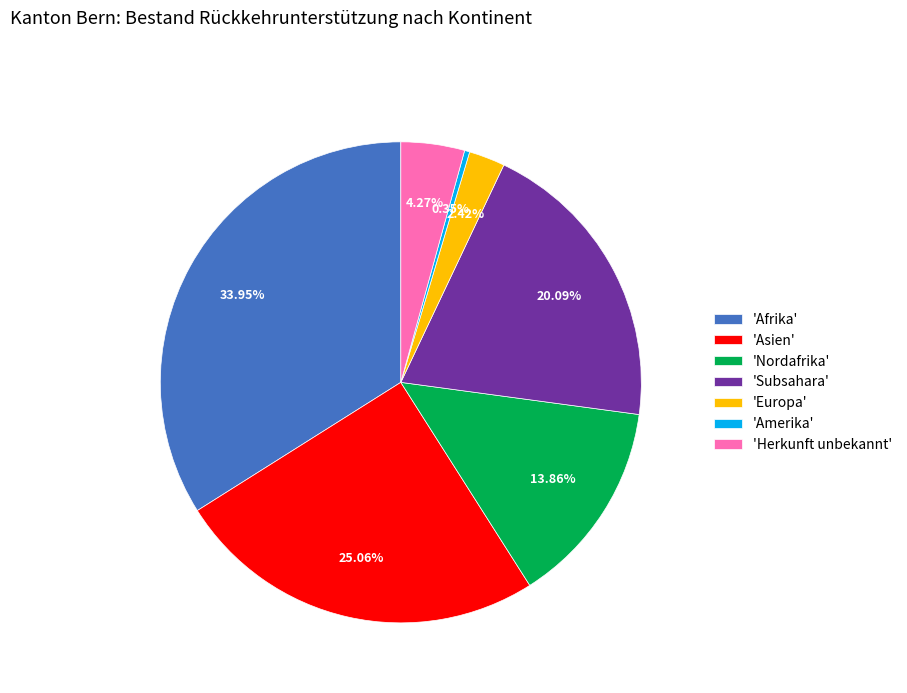

What is the smallest slice in the pie chart?

'Amerika'